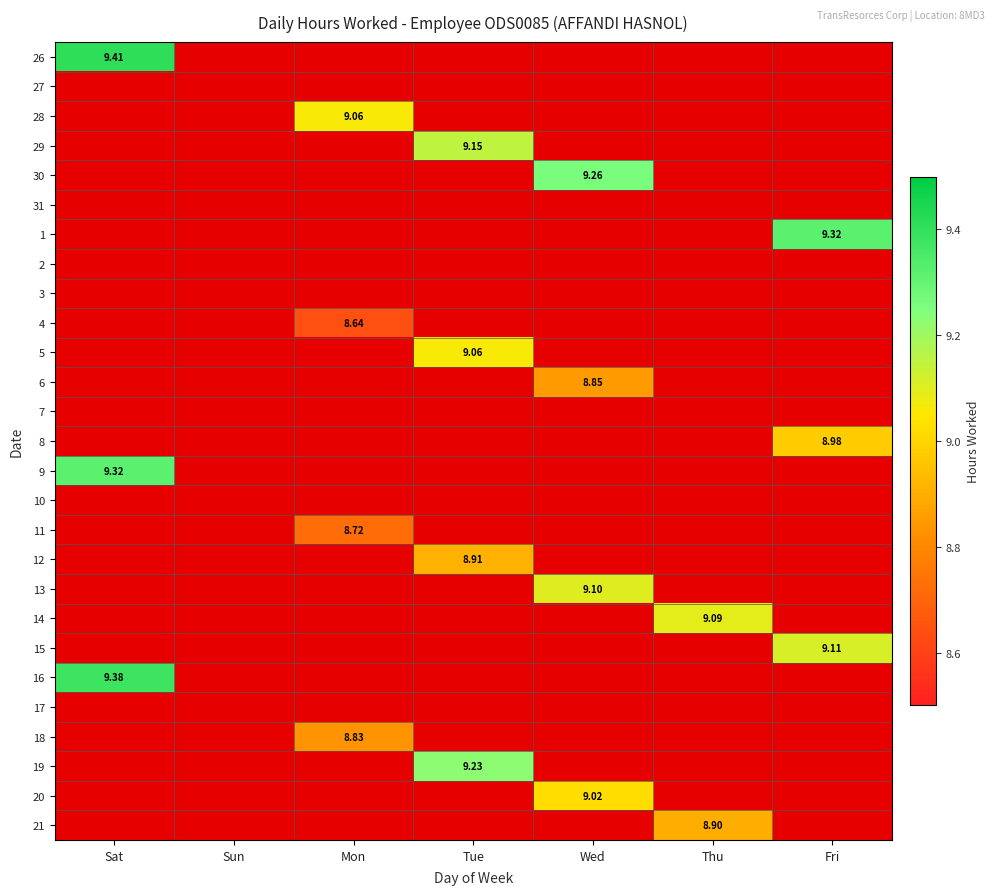

How many distinct data groups are displayed?

27